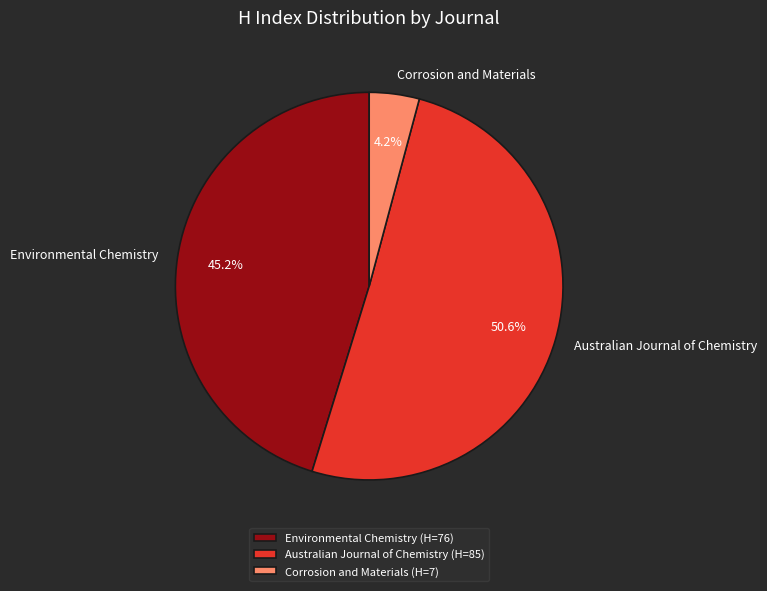

What is the smallest slice in the pie chart?

Corrosion and Materials